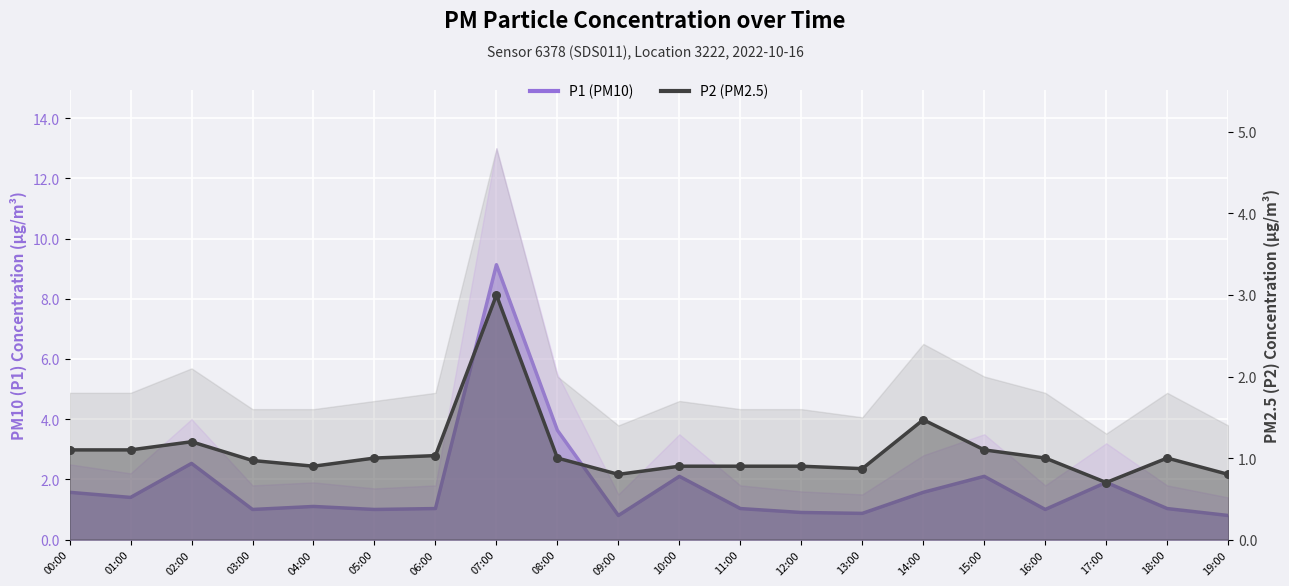

What is the total value across all series at 10:00?

3.0